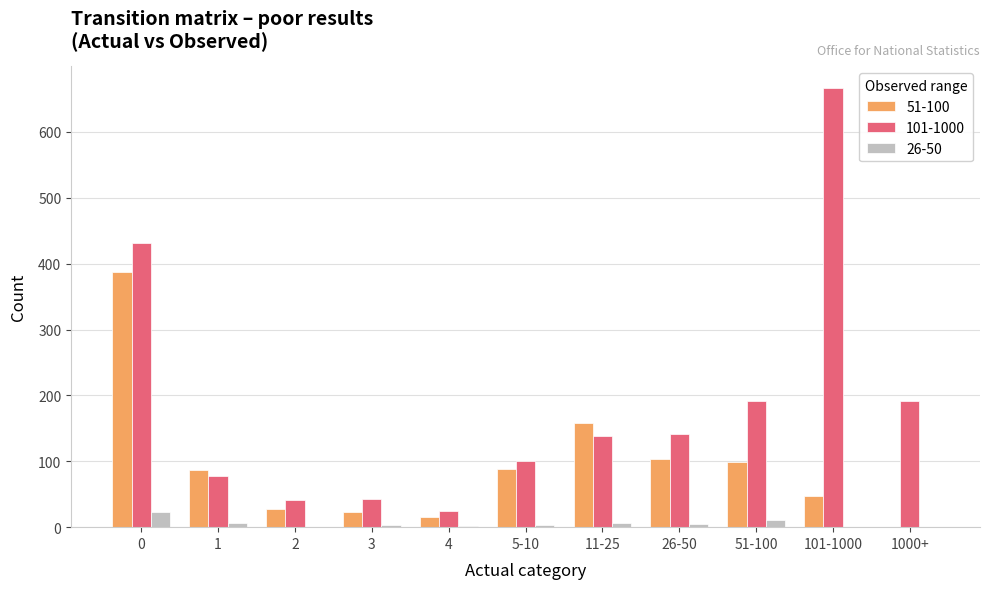

How many groups of bars are there?

11